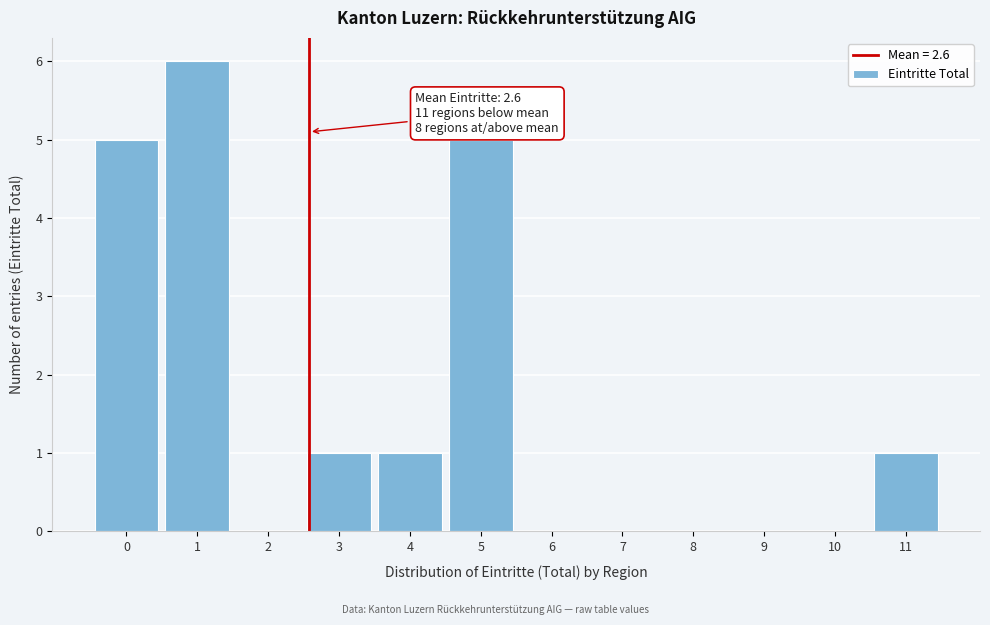

Over which range of the x-axis is the bar tallest?

0.5 to 1.5